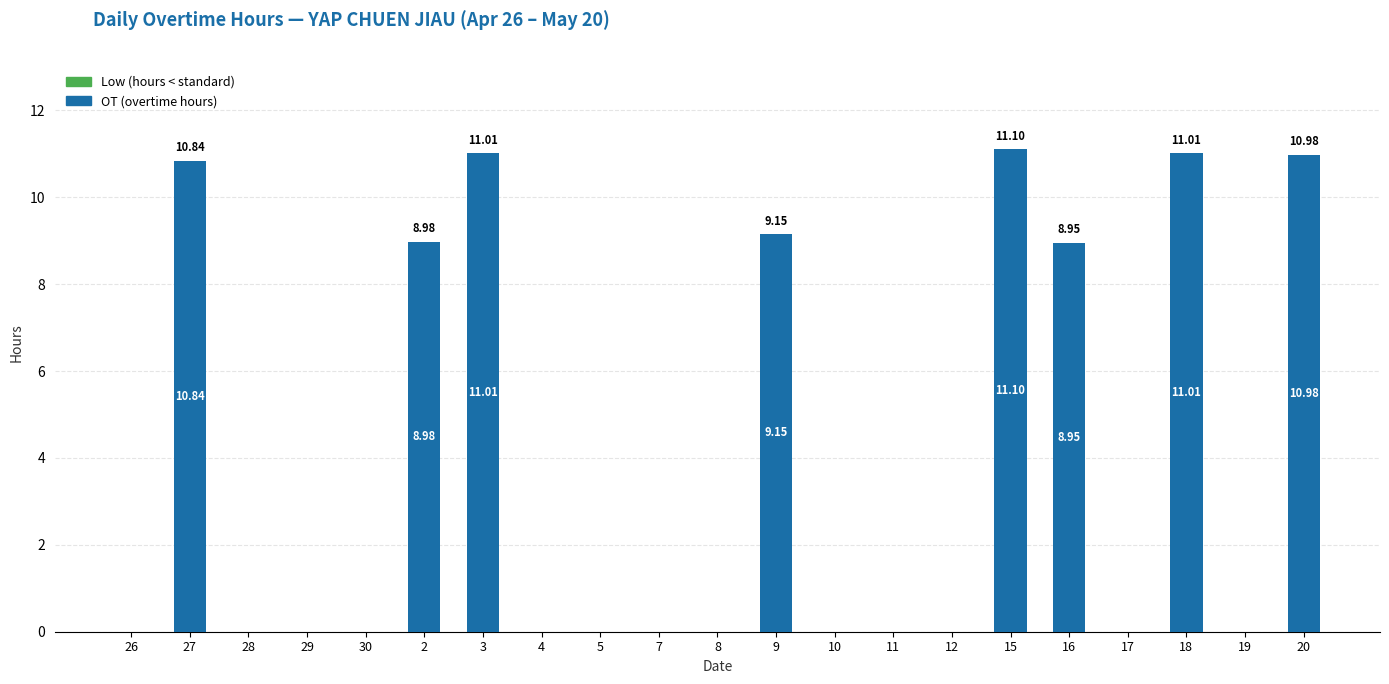

Are the bars horizontal?

No